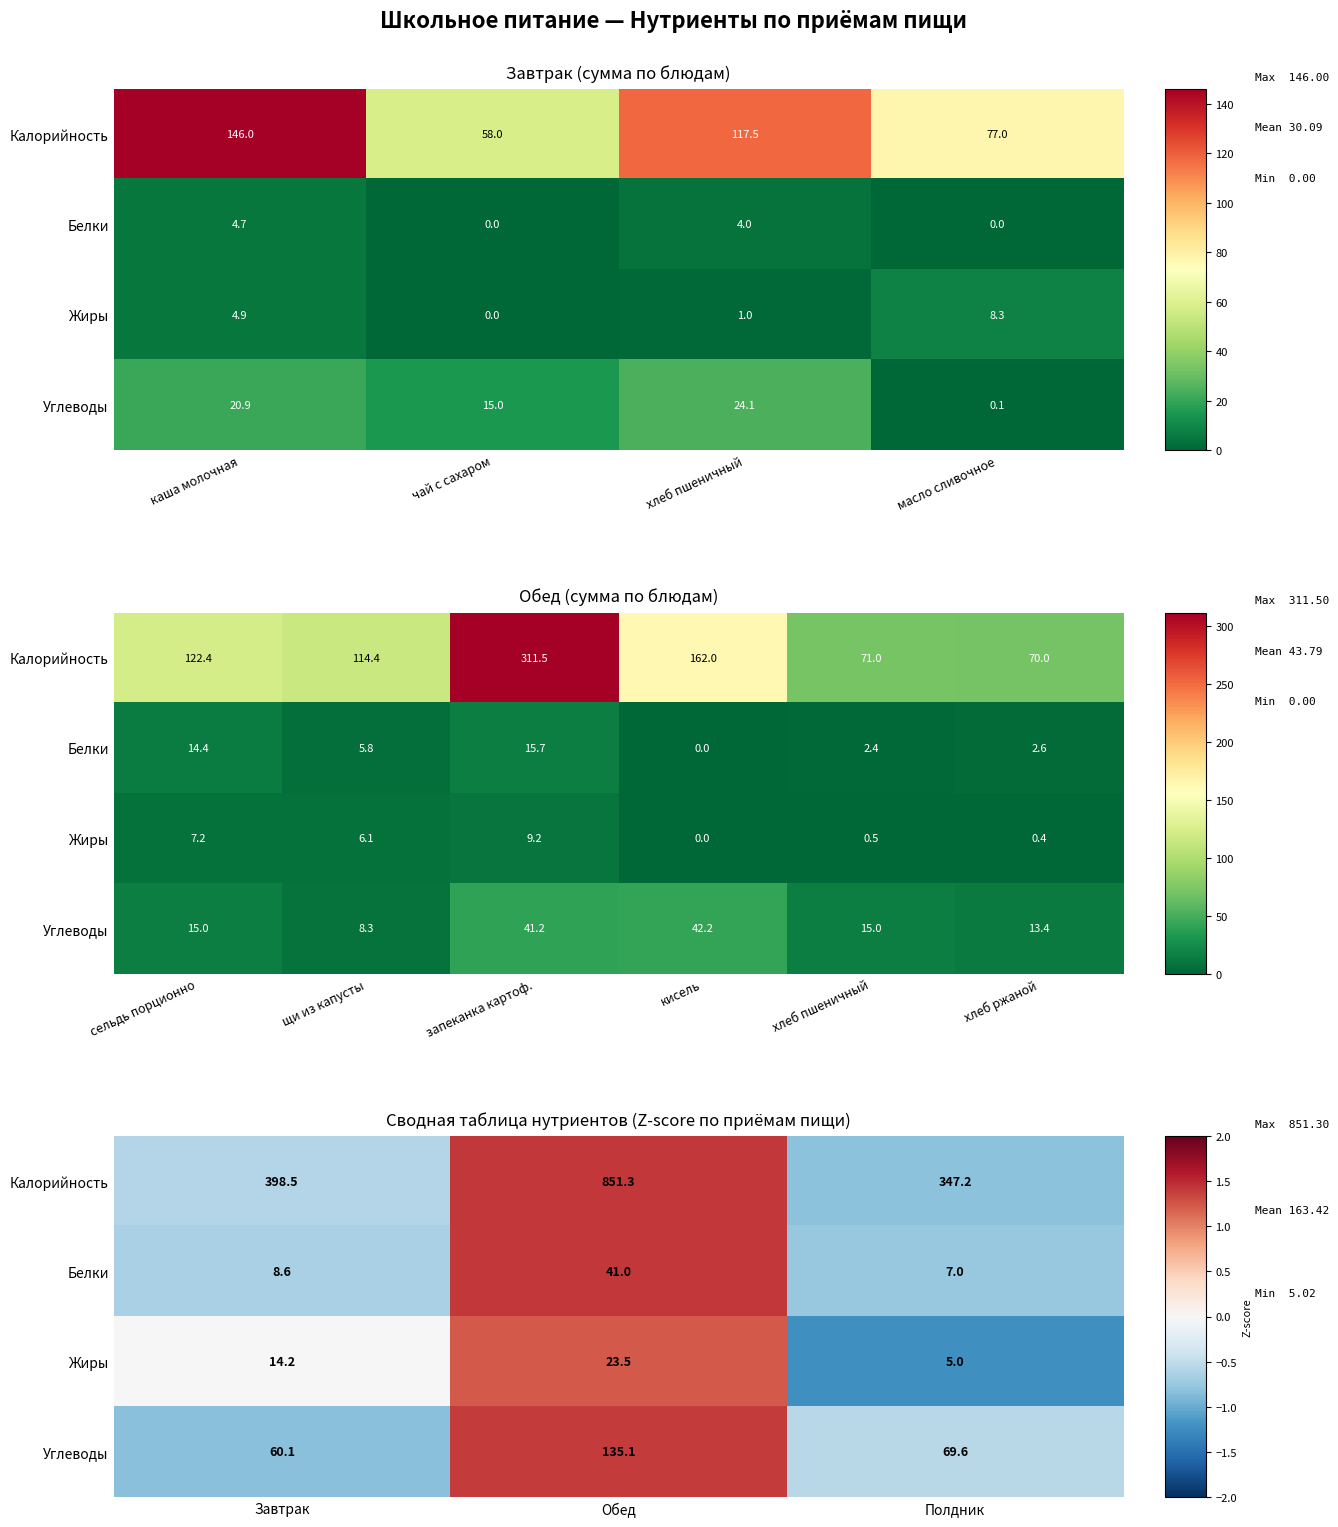

The Белки series shows 0.8 at Обед. True or false?

False